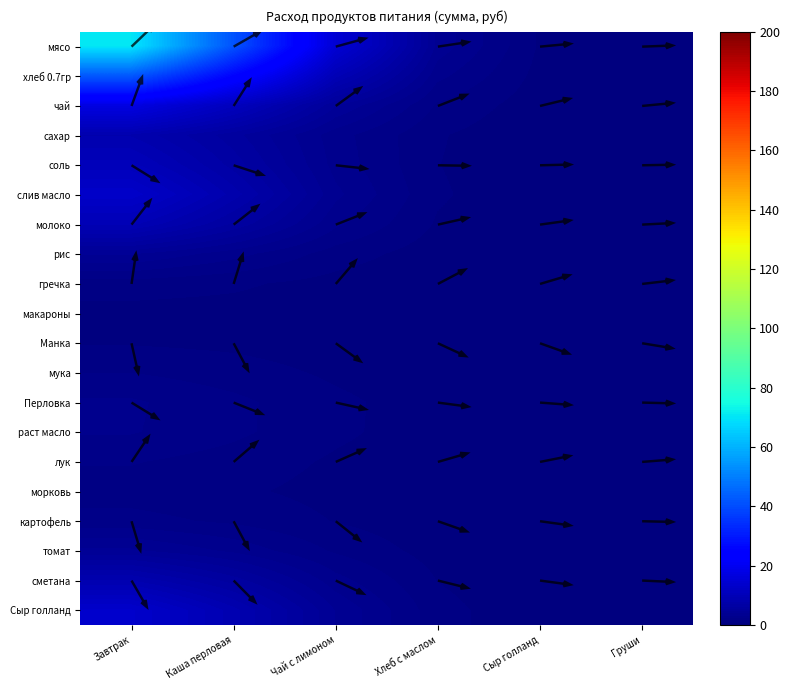

List the series in order of their peak value, highest first.

мясо, хлеб 0.7гр, чай, Сыр голланд, слив масло, соль, молоко, сметана, сахар, томат, рис, Перловка, раст масло, картофель, лук, мука, морковь, гречка, Манка, макароны